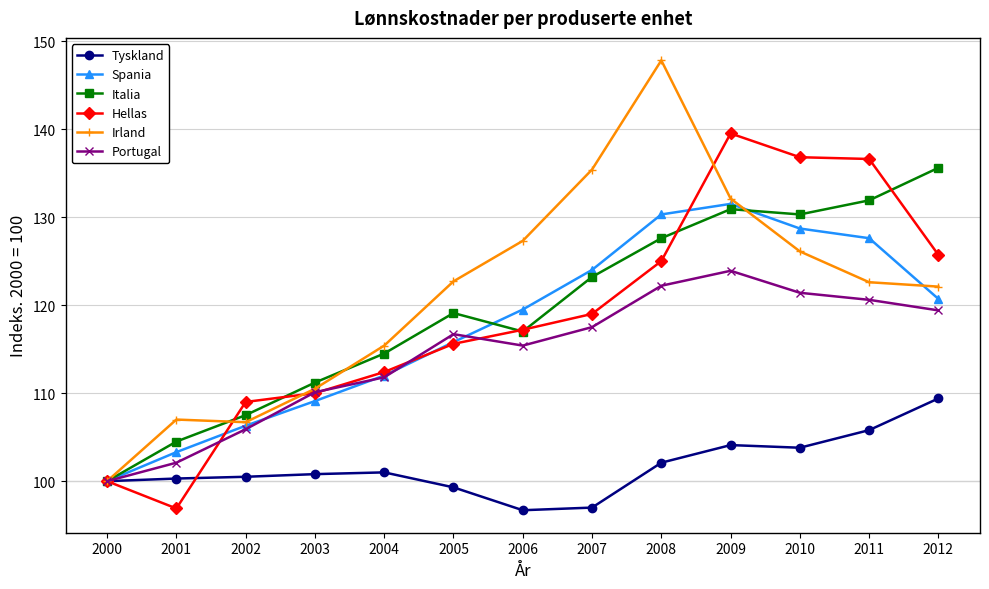

Is the value of Hellas at 2004 greater than the value of Tyskland at 2011?

Yes